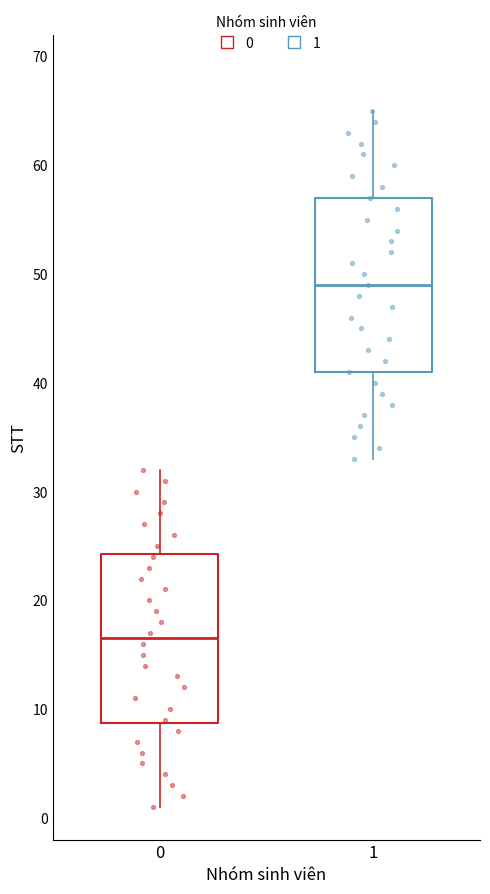

Reading left to right, transcribe this box plot: for each box, give where its median line is, the range the box spans, and where its two whiskers end, as read against the y-axis. The values are not printed on the chart, so give them approximately, as read against the axis.

0: median 17, box 9 to 24, whiskers 1 to 32
1: median 49, box 41 to 57, whiskers 33 to 65